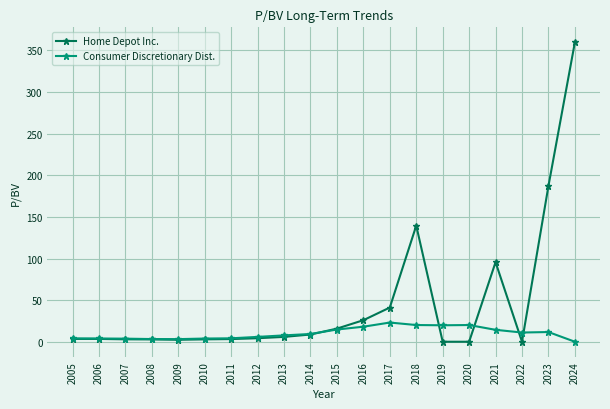

What is the average value of the Consumer Discretionary Dist. series?

10.1